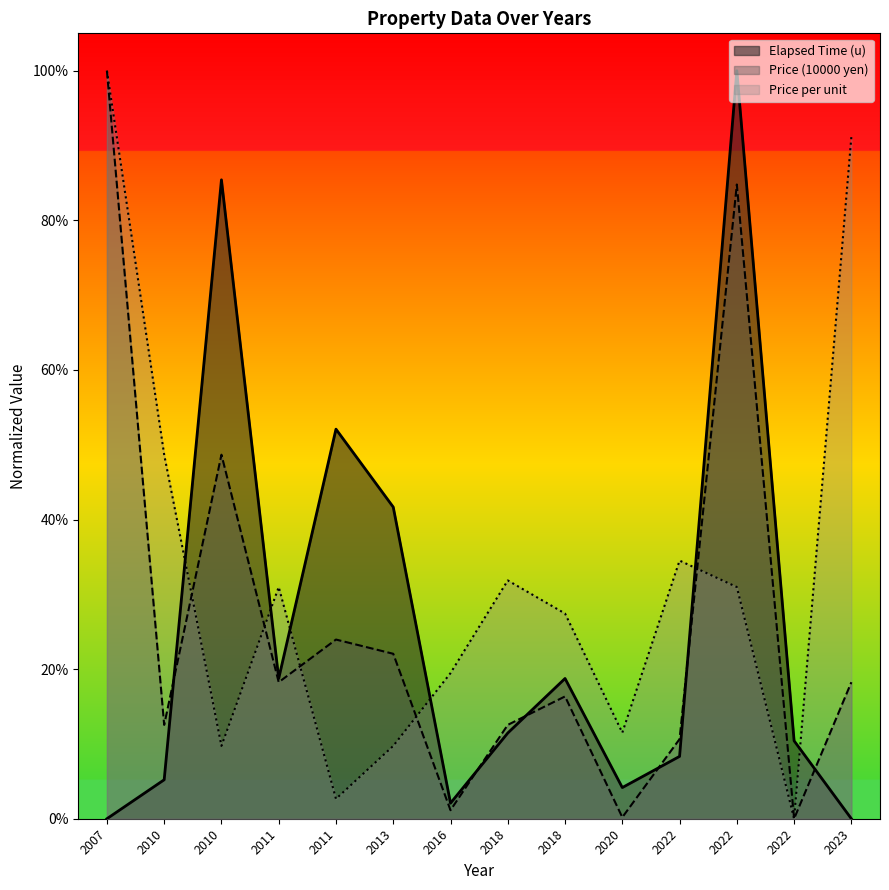

At which category is the sum across all series the highest?

2022